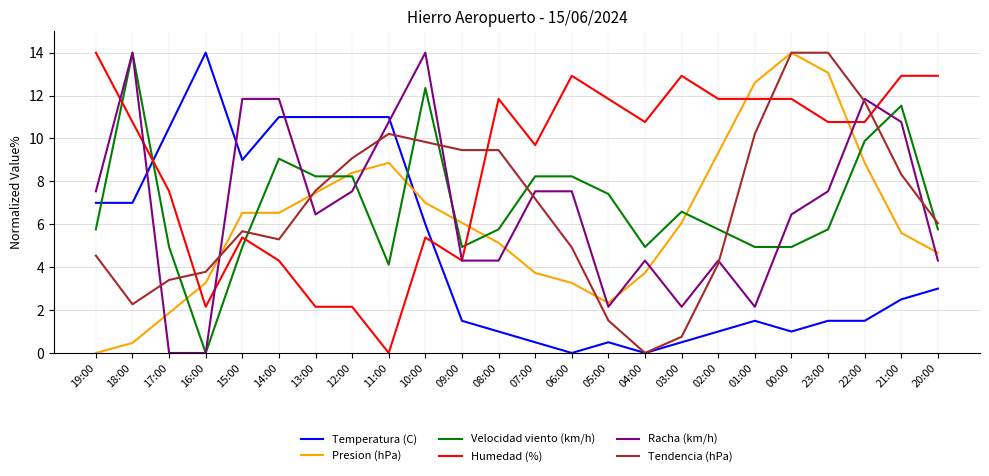

Which series has the largest total across all categories?

Humedad (%)